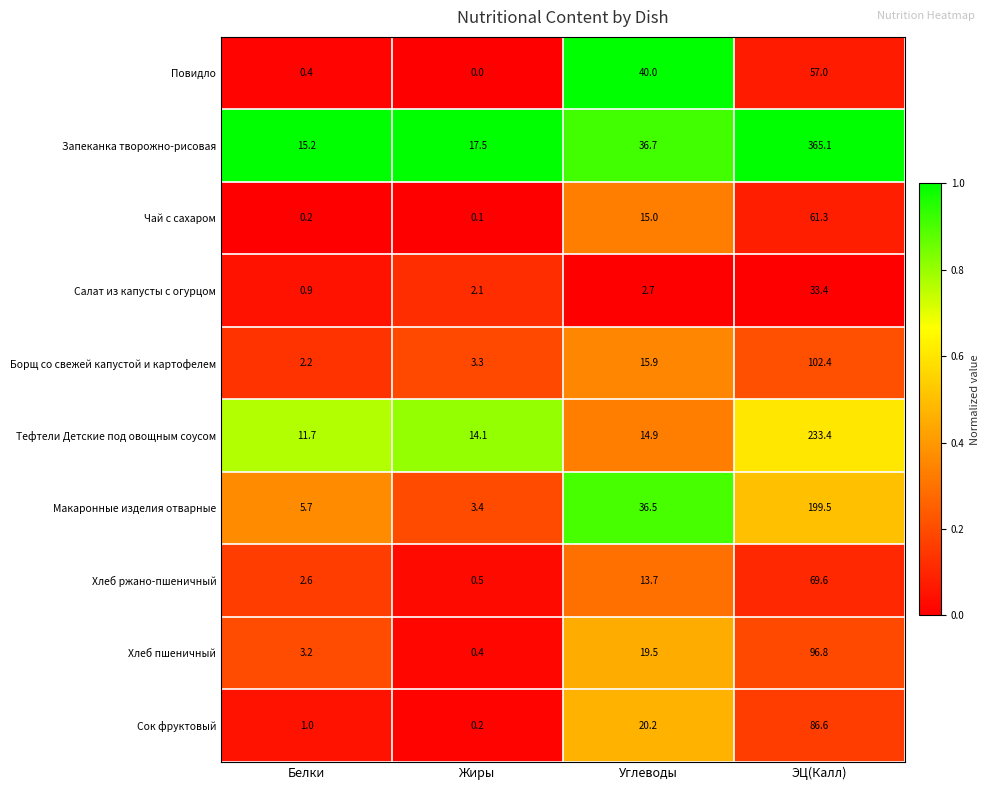

The Чай с сахаром series shows 61.3 at ЭЦ(Калл). True or false?

True